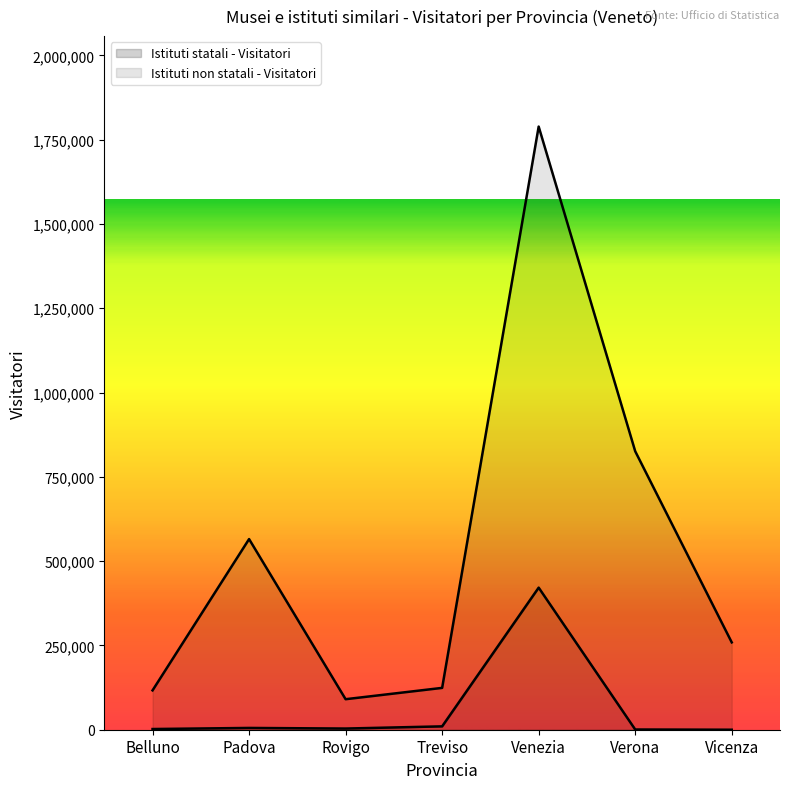

What is the maximum value for Istituti statali - Visitatori?

421398